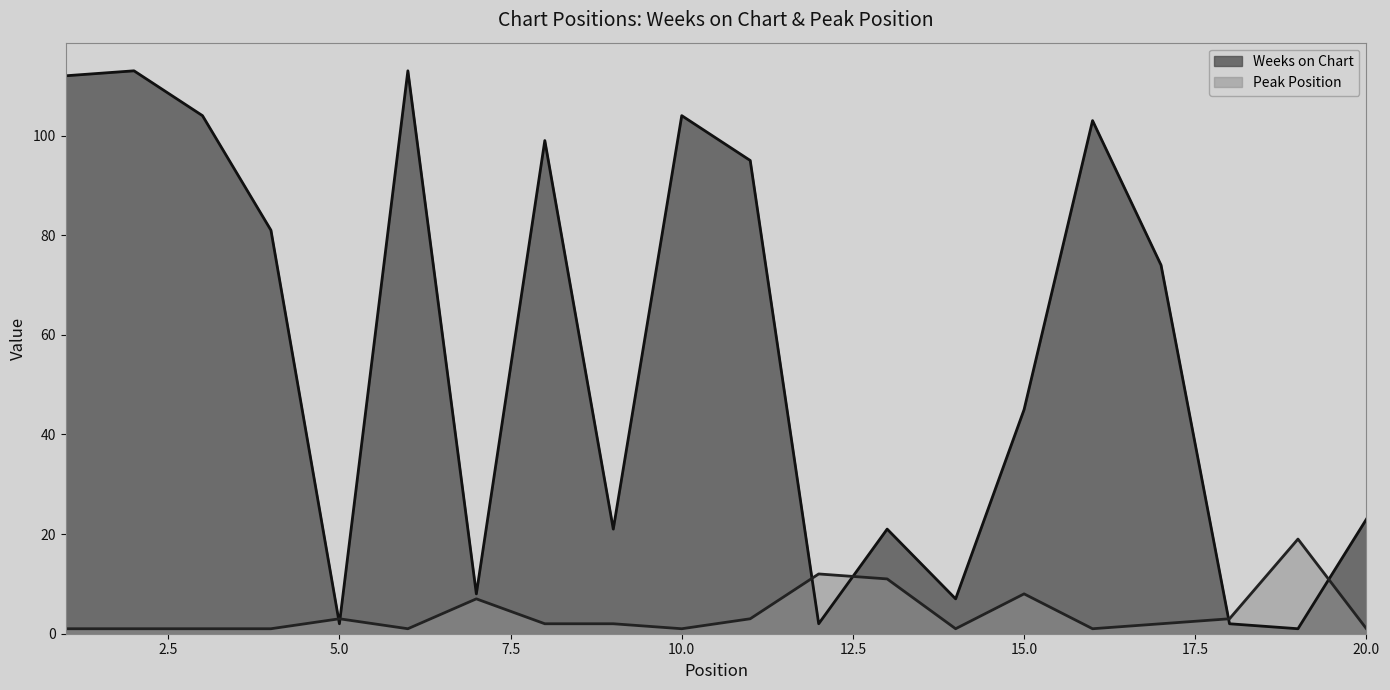

Rank the categories by Weeks on Chart value from highest to lowest.

2, 6, 1, 3, 10, 16, 8, 11, 4, 17, 15, 20, 9, 13, 7, 14, 5, 12, 18, 19